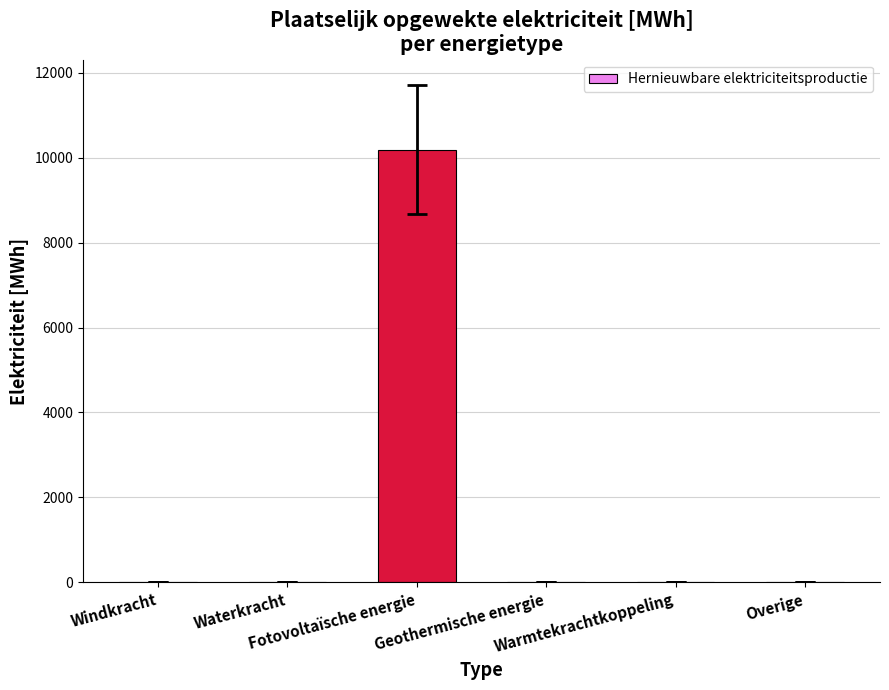

What is the maximum value shown in the chart?

10189.9